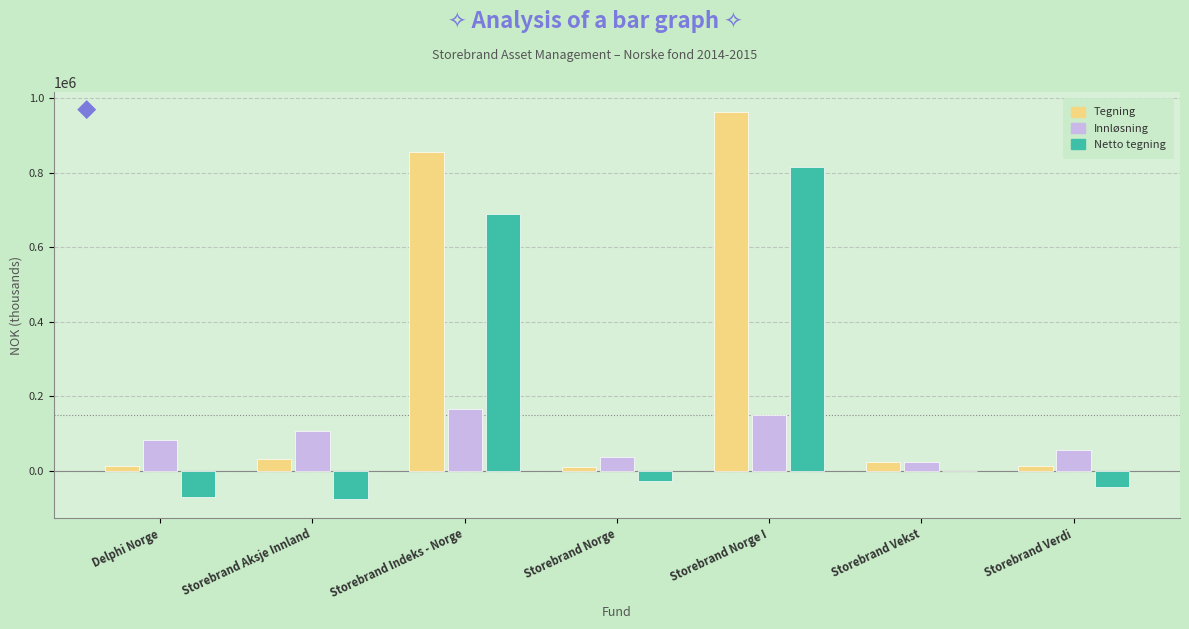

The Netto tegning series shows 242003 at Storebrand Norge I. True or false?

False